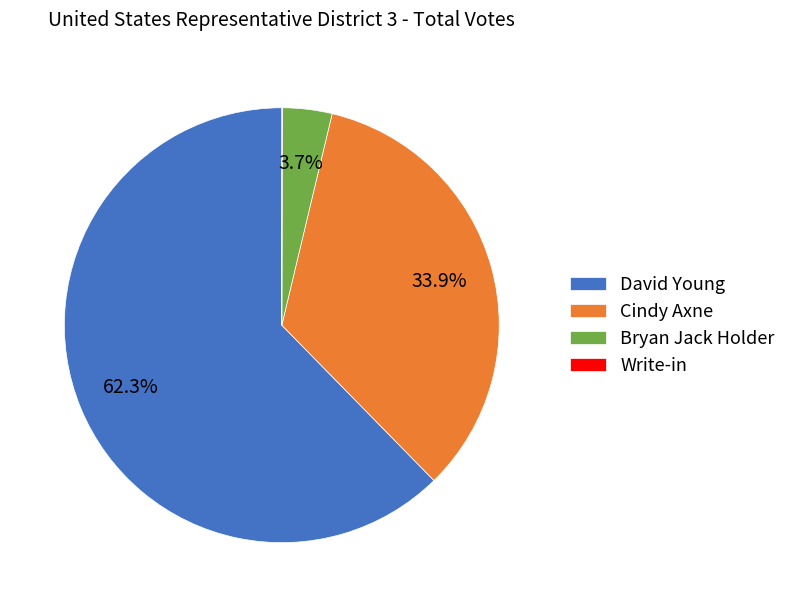

What is the majority slice?

David Young